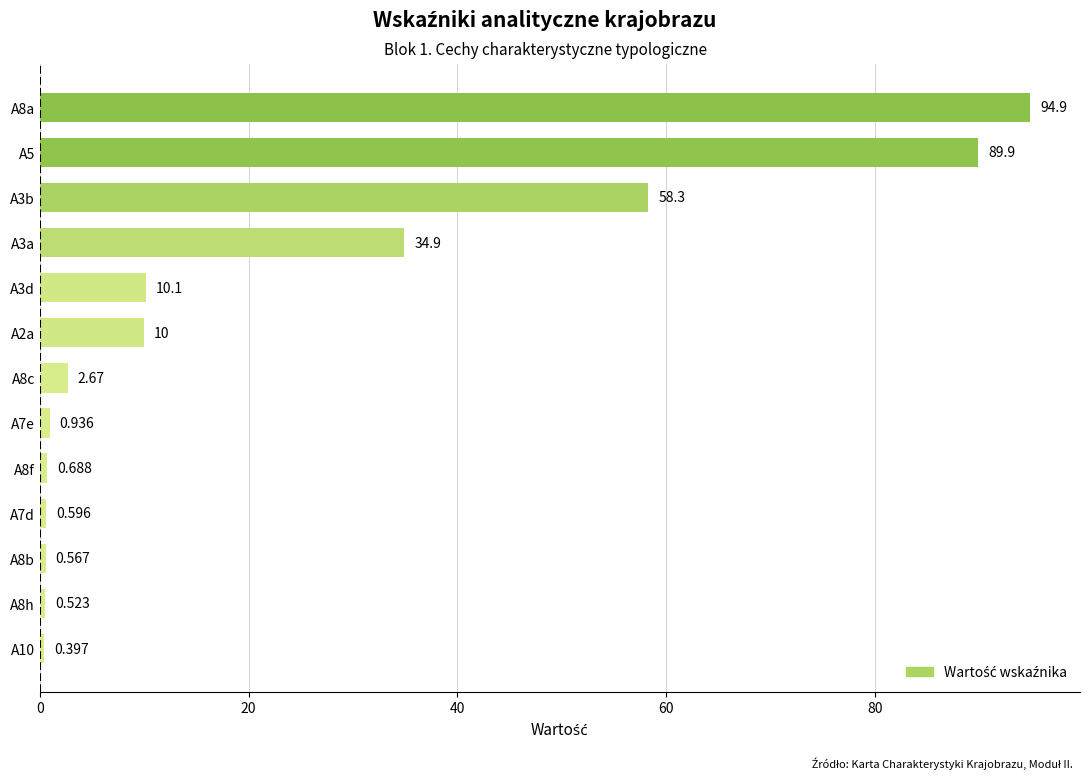

Are the bars horizontal?

Yes